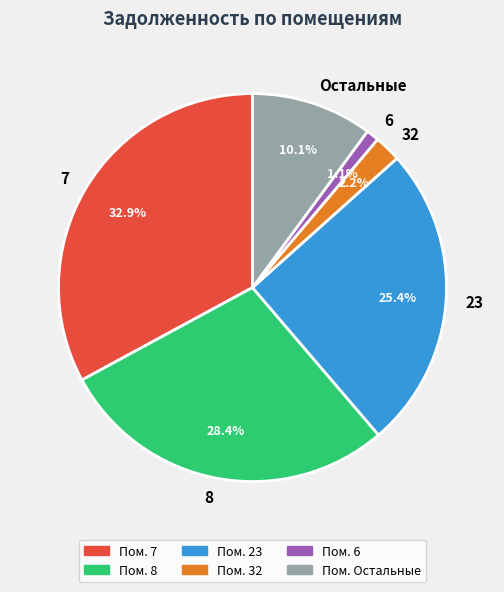

Does any single category account for the majority?

No